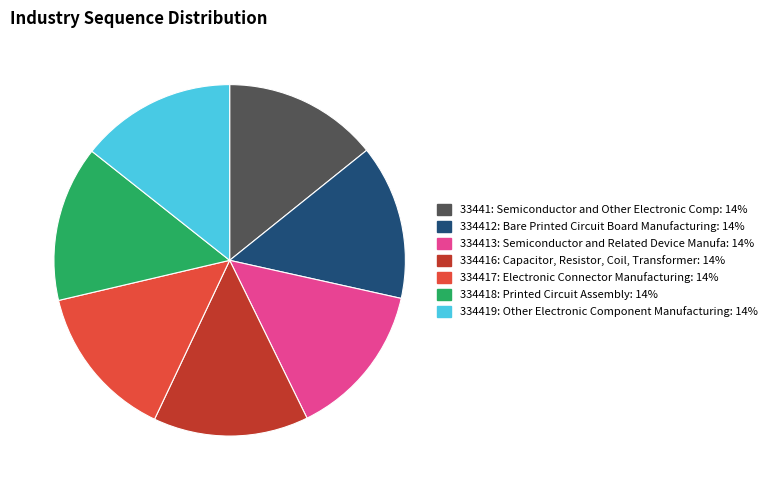

What is the ratio of the value at 334416: Capacitor, Resistor, Coil, Transformer: 14% to the value at 33441: Semiconductor and Other Electronic Comp: 14%?

1.0